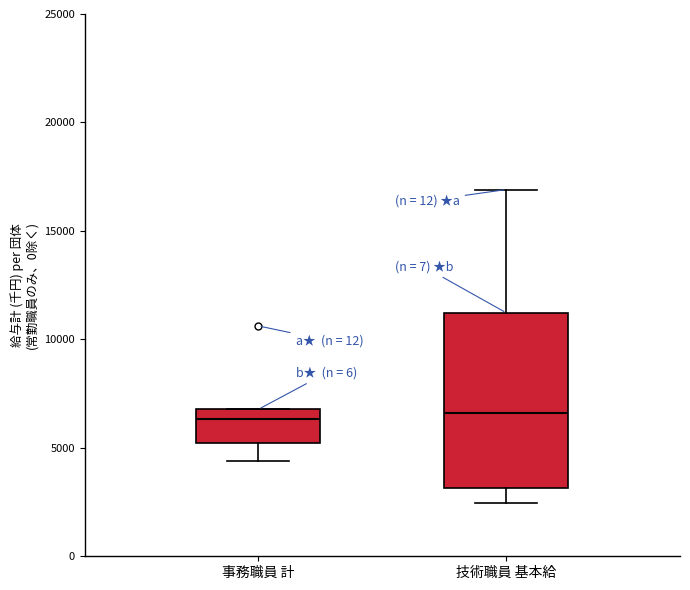

Which box is the tallest, from its lower edge to its upper edge?

技術職員 基本給